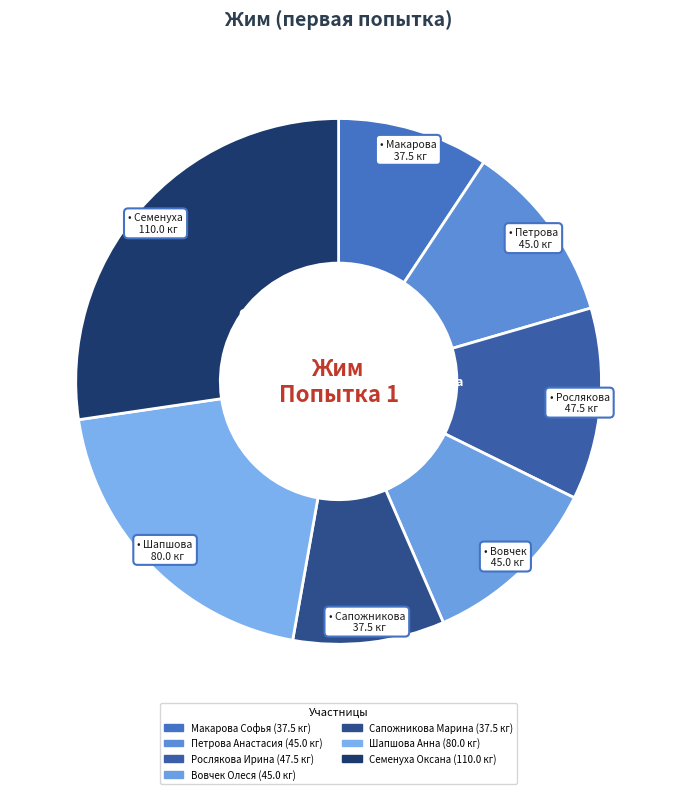

Is it true that Рослякова Ирина is 12% of the pie?

True